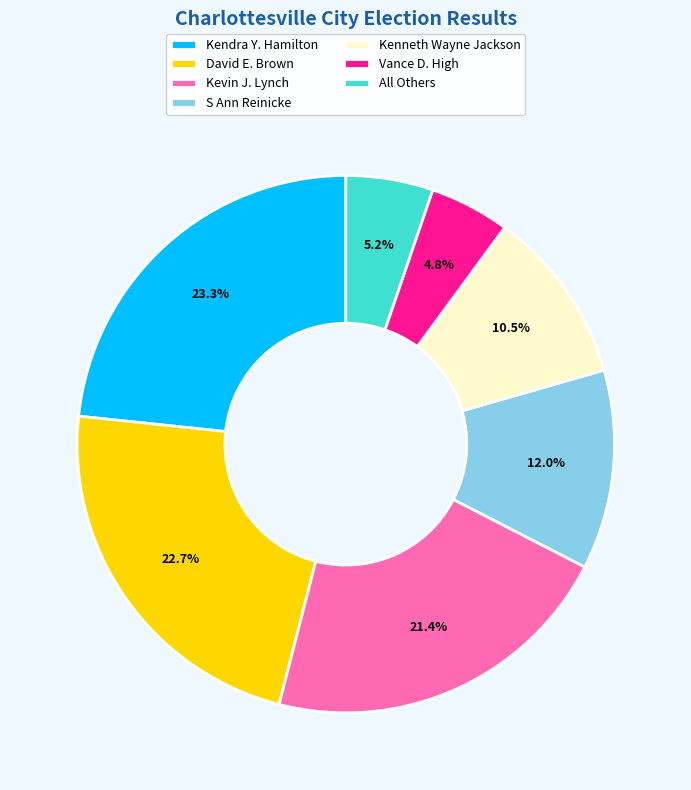

How much of the chart is everything except Vance D. High?

95.2%